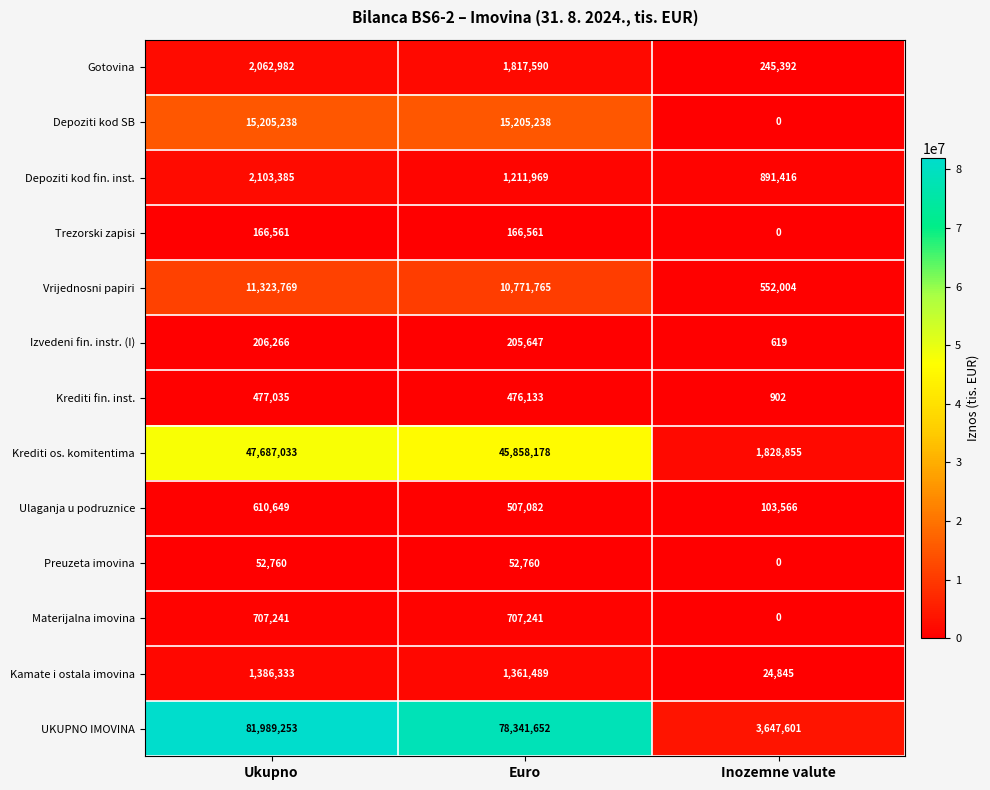

What is the difference between the maximum and minimum values in the Kamate i ostala imovina series?

1361488